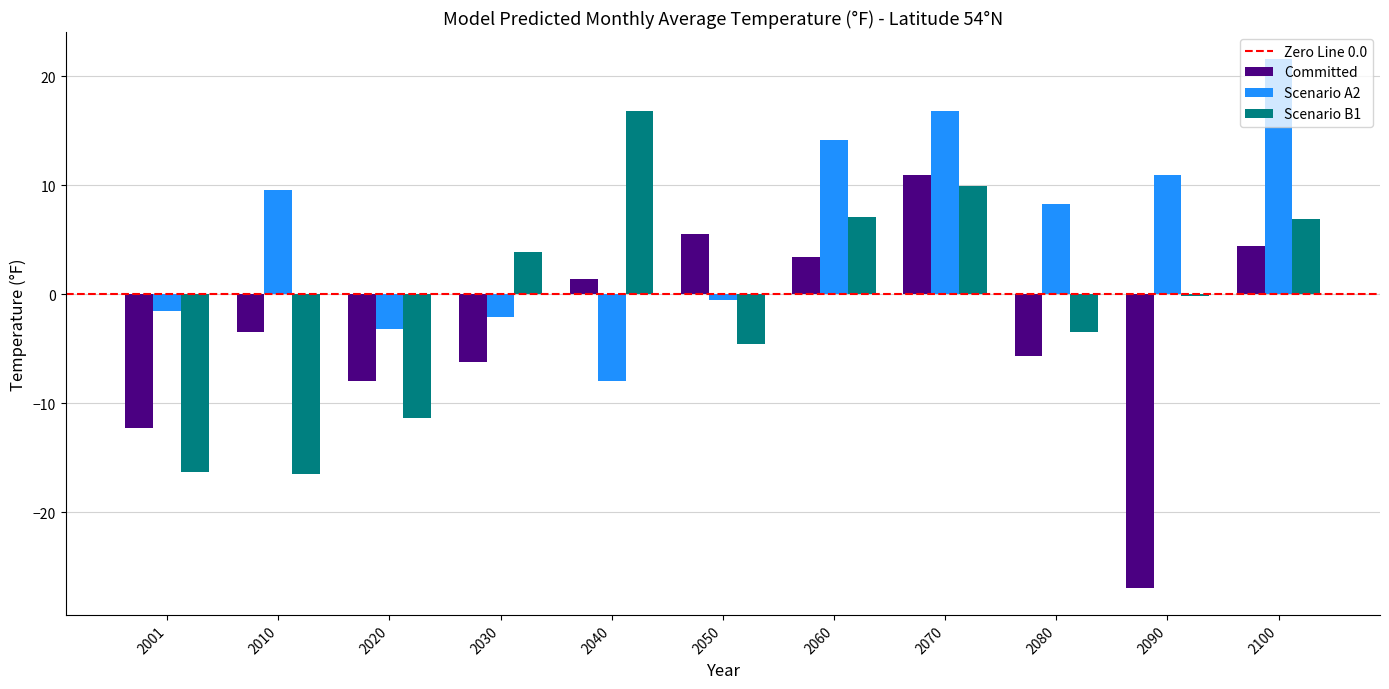

How many bars are there in each group?

3